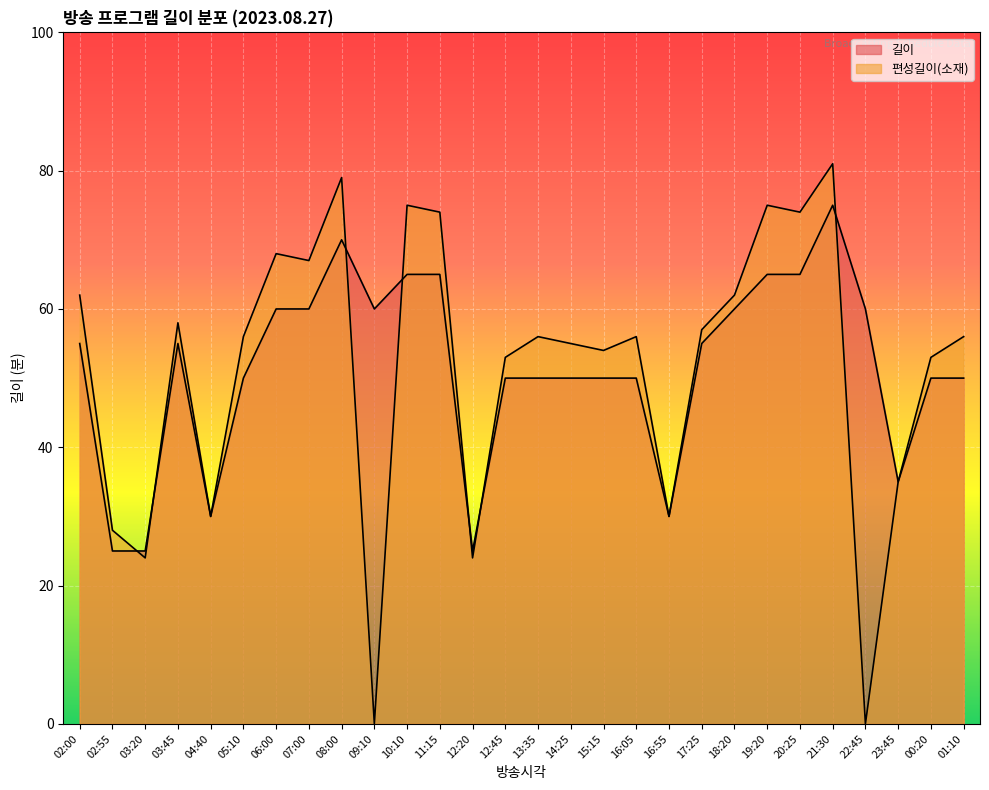

True or false: 편성길이(소재) has more than 0 interior local peaks.

True